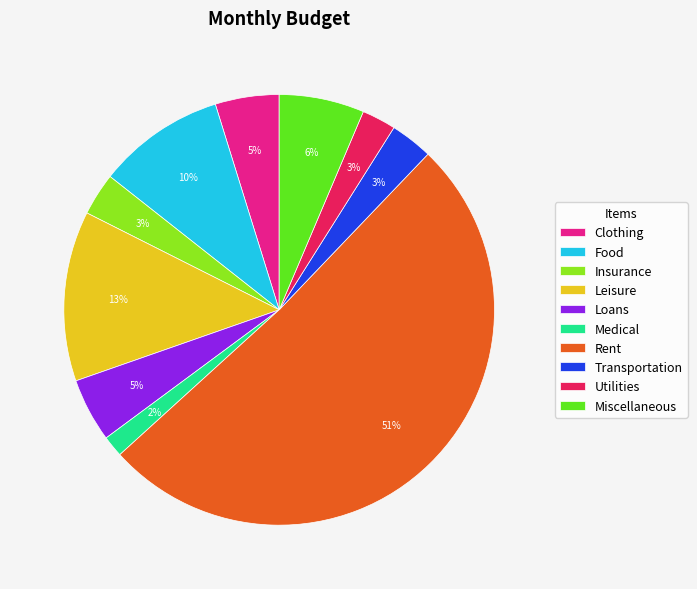

The Rent slice represents 51% of the pie. True or false?

True